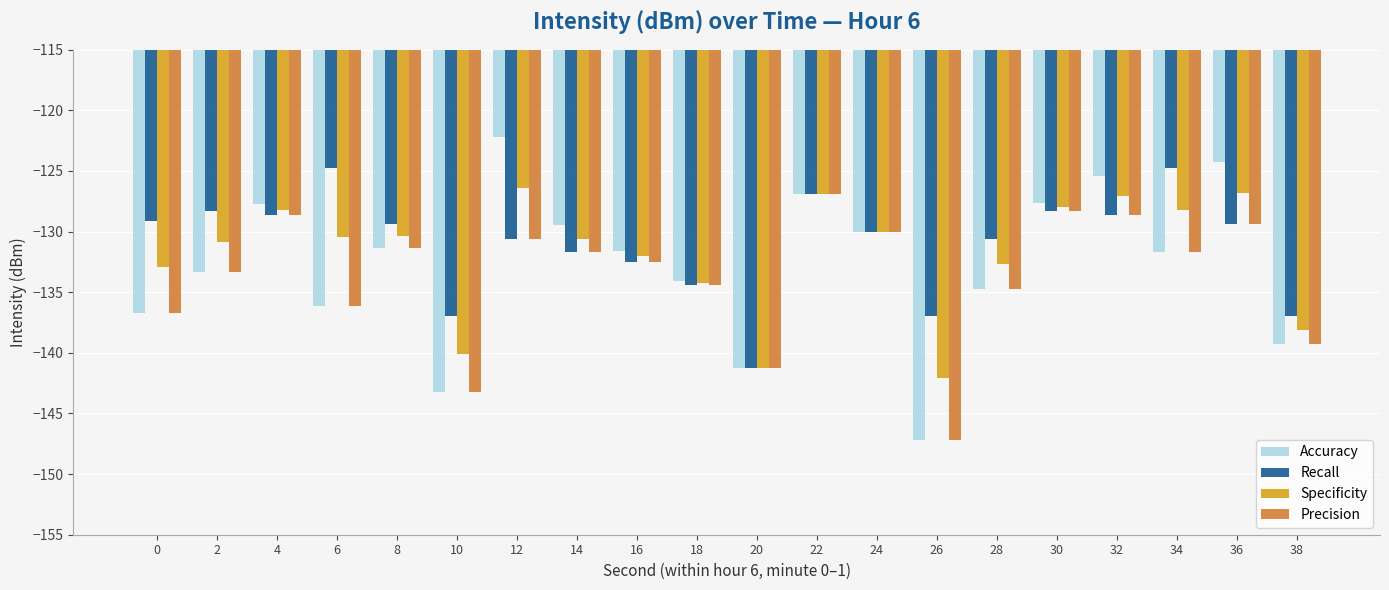

What is the approximate value of Precision at 38?

-139.3